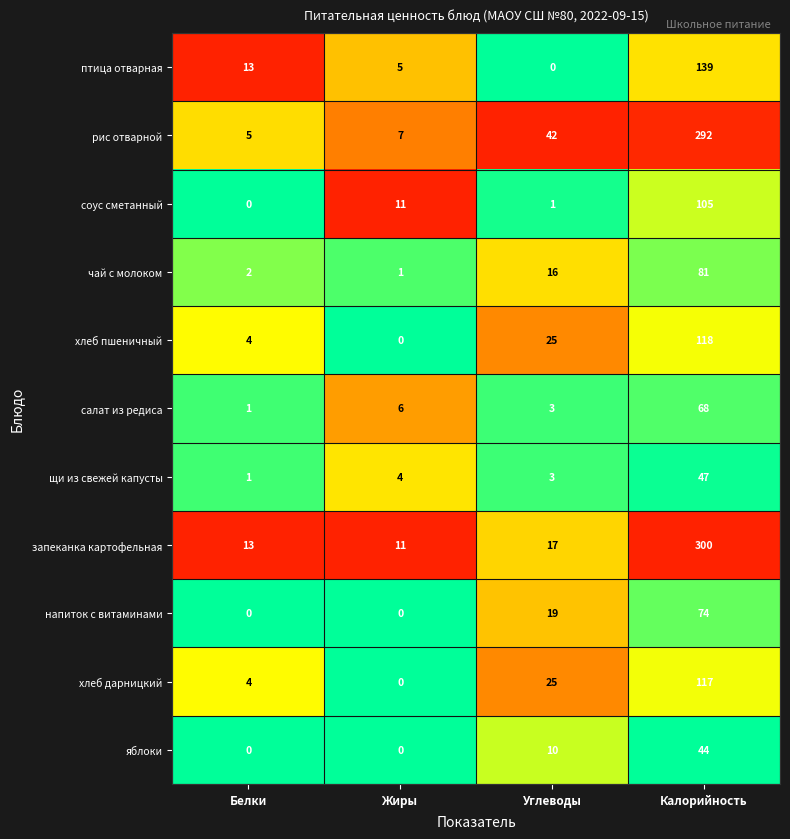

The птица отварная series shows 139 at Калорийность. True or false?

True